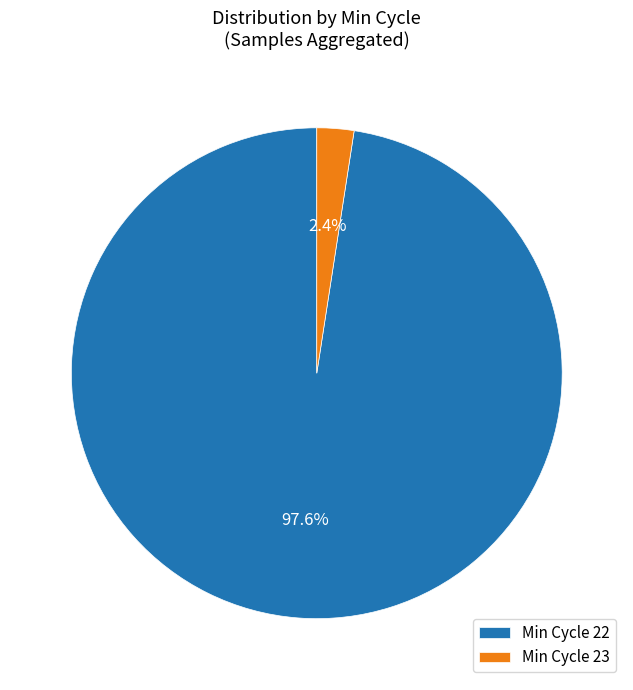

Between Min Cycle 23 and Min Cycle 22, which is larger?

Min Cycle 22